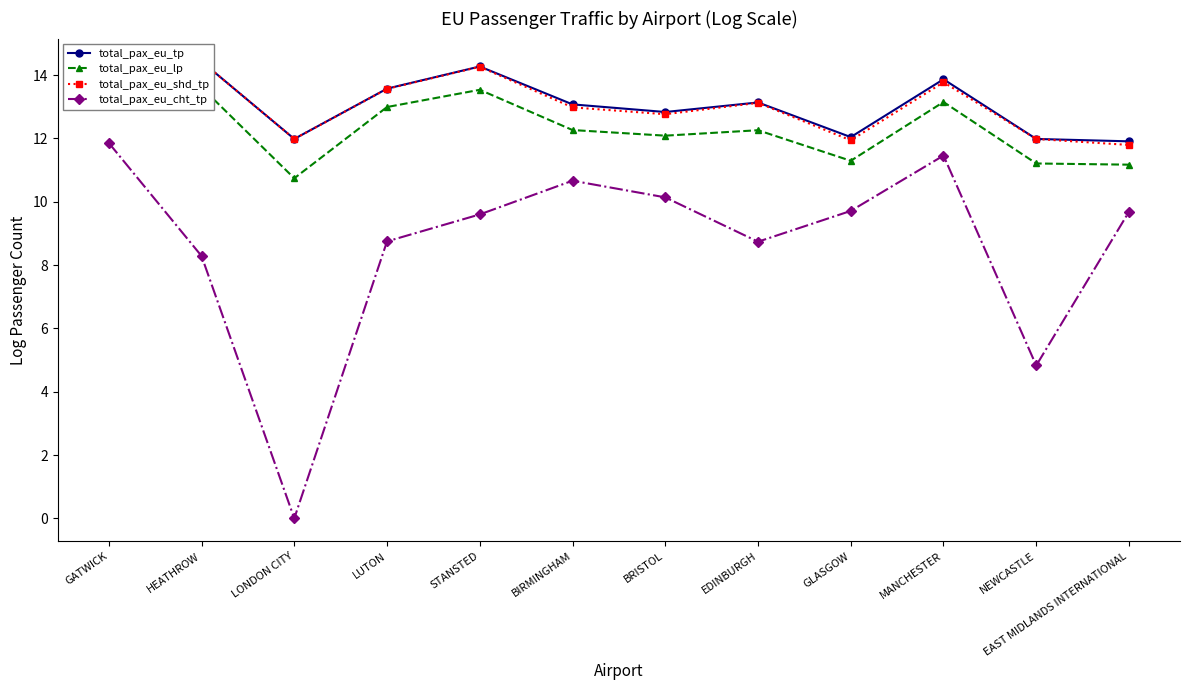

In total_pax_eu_cht_tp, how many points are higher than both neighbors (excluding endpoints)?

2